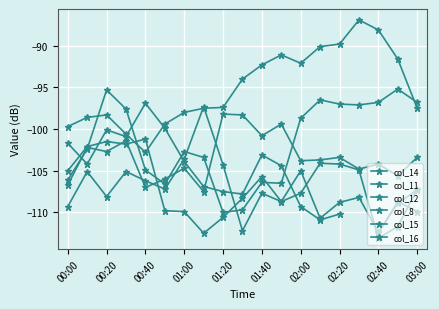

What is the sum of the col_8 values at 01:40 and 10?

-191.7